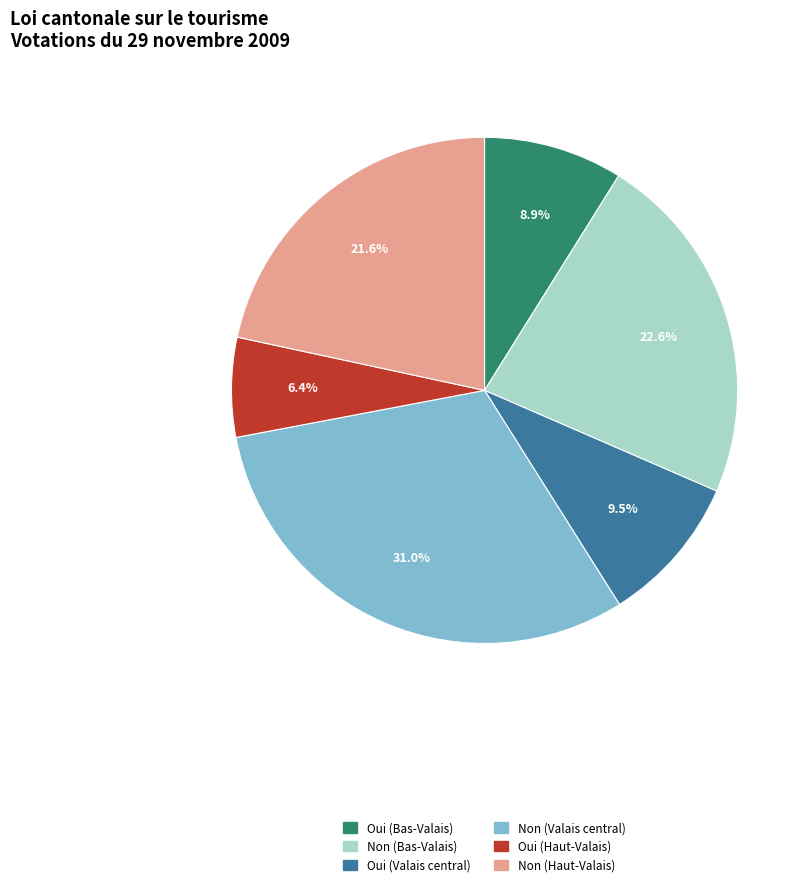

Rank the categories by value from lowest to highest.

Oui (Haut-Valais), Oui (Bas-Valais), Oui (Valais central), Non (Haut-Valais), Non (Bas-Valais), Non (Valais central)